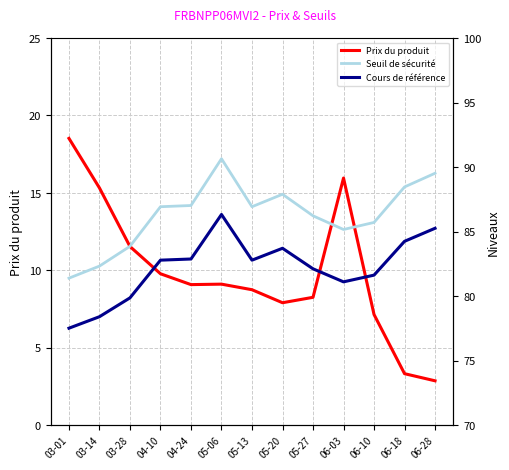

The value of Cours de référence at 06-28 is 48.7. True or false?

False